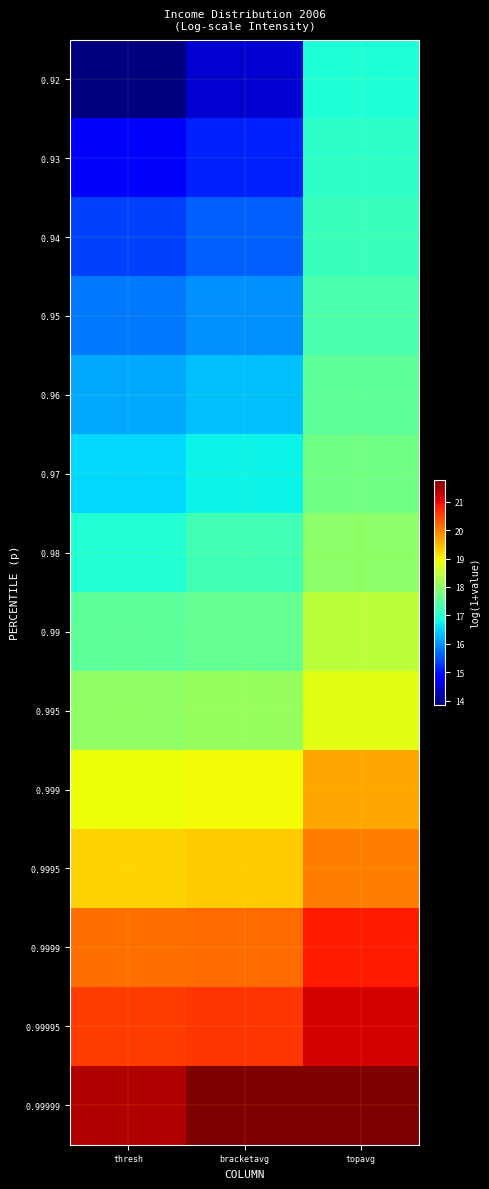

What is the minimum value shown in the chart?

13.9